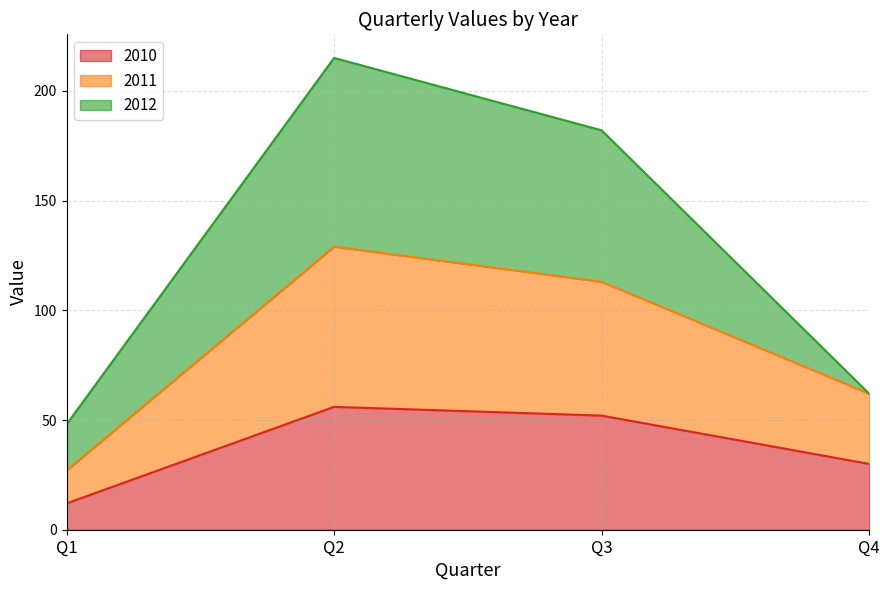

True or false: 2011 and 2010 cross at least once.

False